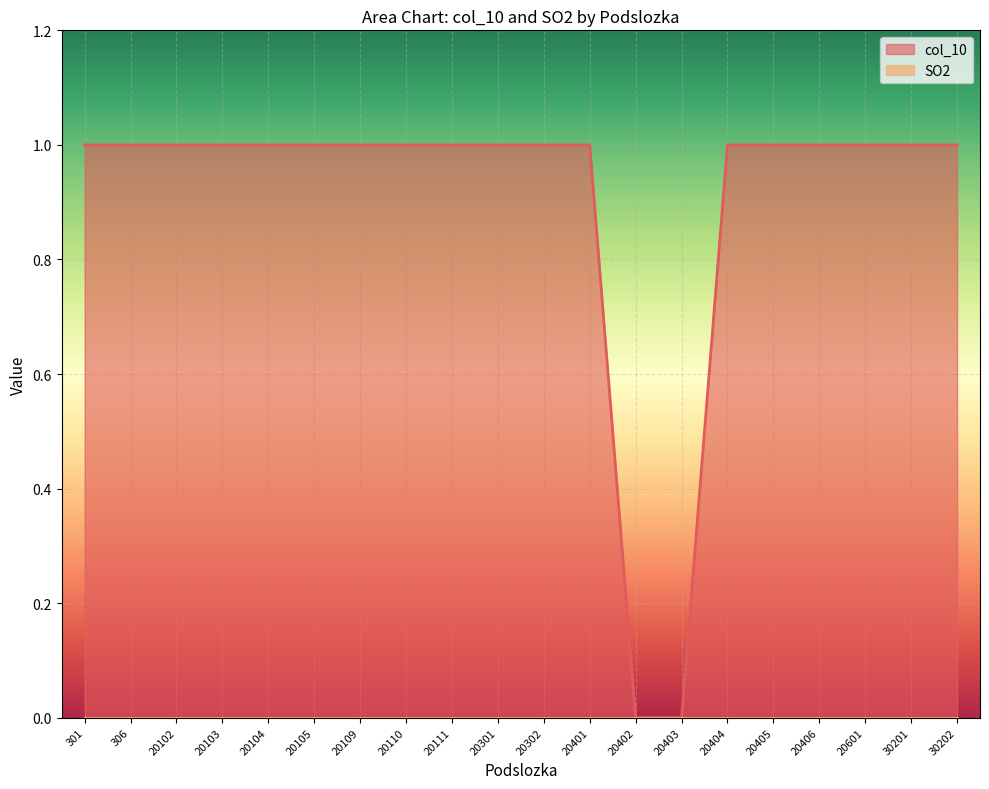

Reading right to left, transcribe all the data shown in this chart.

30202=1	30201=1	20601=1	20406=1	20405=1	20404=1	20403=0	20402=0	20401=1	20302=1	20301=1	20111=1	20110=1	20109=1	20105=1	20104=1	20103=1	20102=1	306=1	301=1